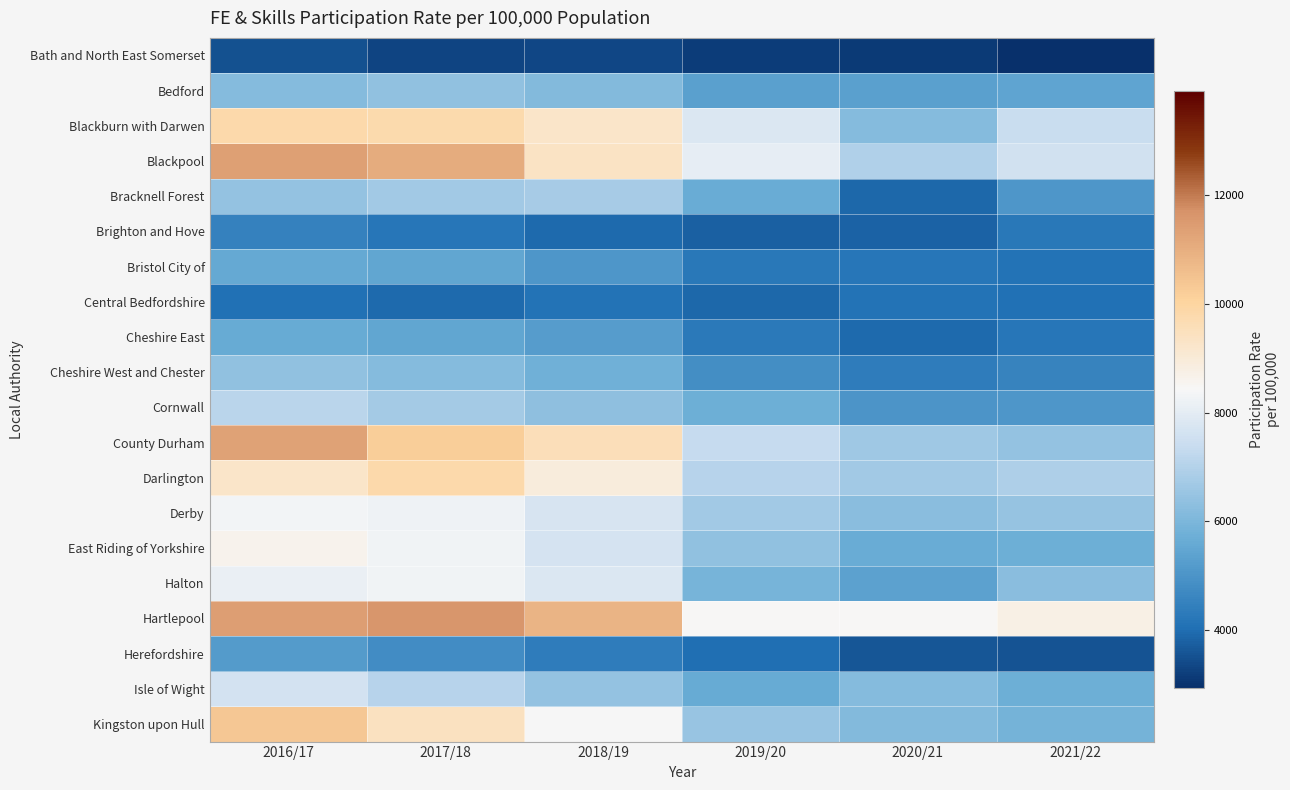

List the series in order of their peak value, highest first.

Hartlepool, Blackpool, County Durham, Kingston upon Hull, Blackburn with Darwen, Darlington, East Riding of Yorkshire, Derby, Halton, Isle of Wight, Cornwall, Bracknell Forest, Cheshire West and Chester, Bedford, Cheshire East, Bristol City of, Herefordshire, Brighton and Hove, Central Bedfordshire, Bath and North East Somerset